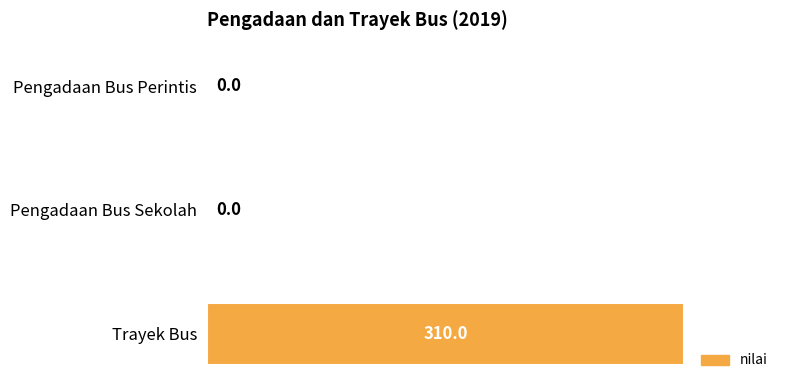

What is the sum of all values?

310